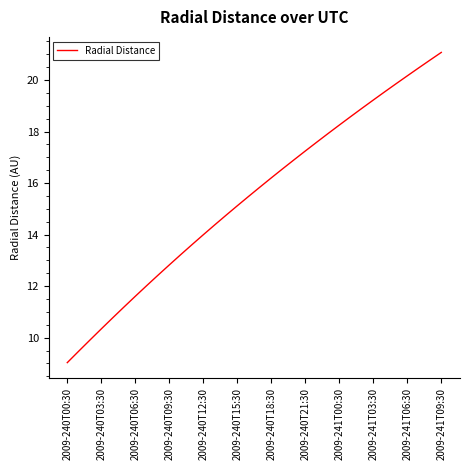

What is the sum of all values?

525.2